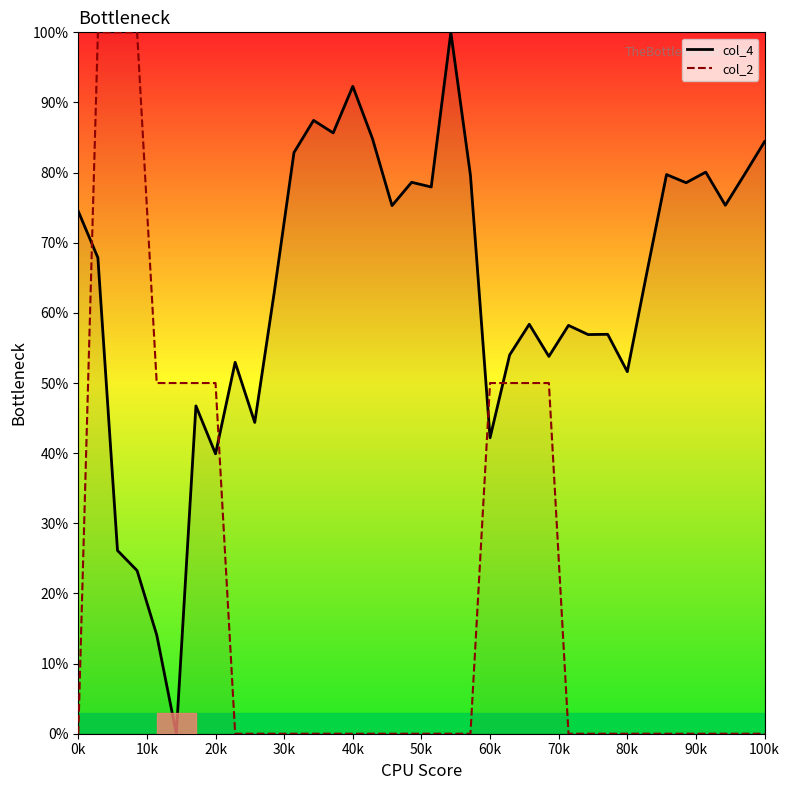

Which series has the largest total across all categories?

col_4